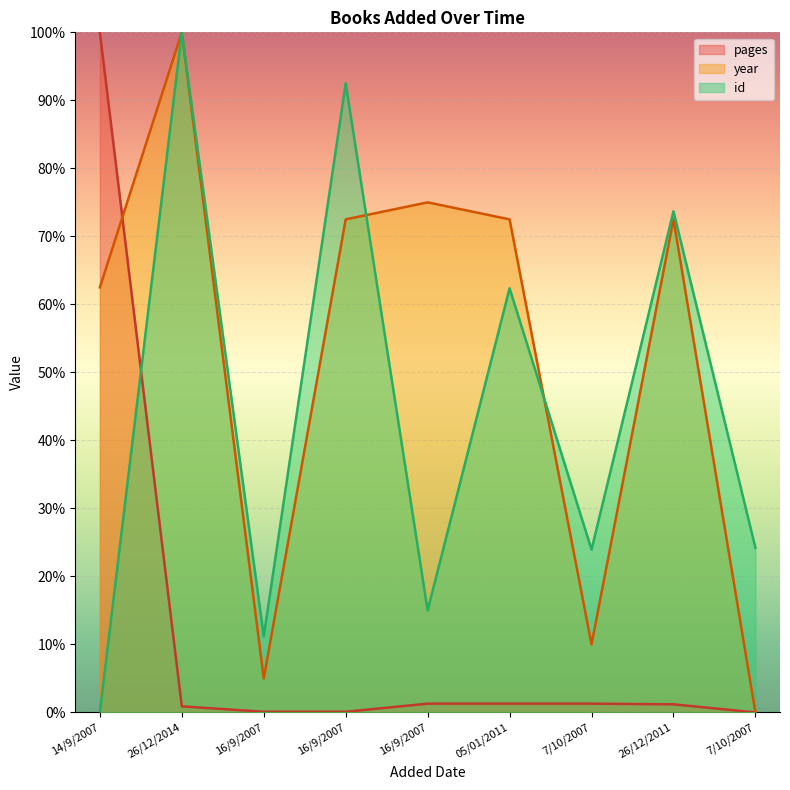

At which category is the sum across all series the highest?

26/12/2014